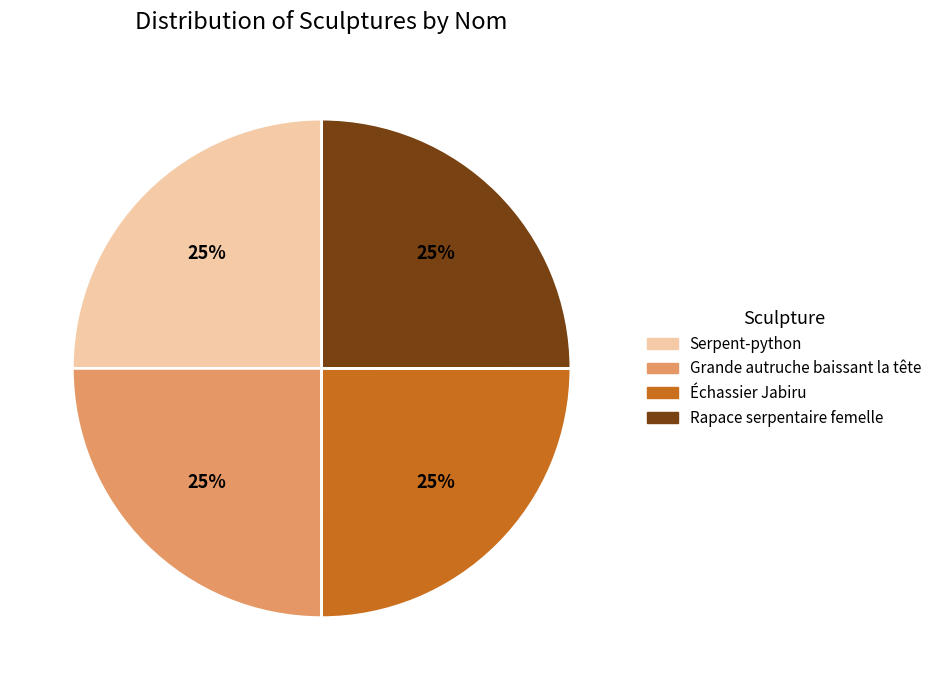

Is it true that Rapace serpentaire femelle is 39% of the pie?

False